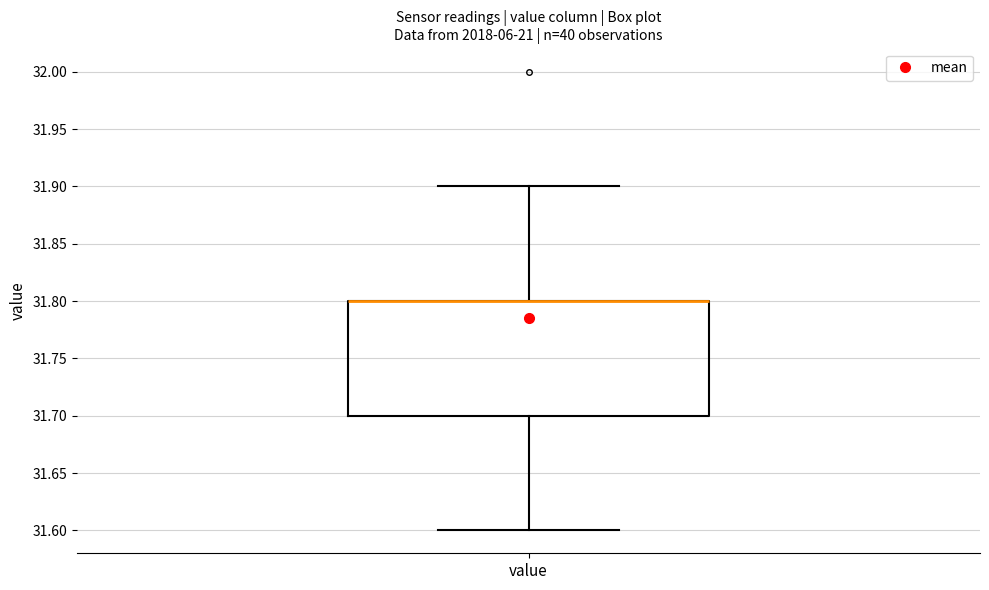

Where does the upper whisker of the box for value end on the y-axis? The values are not printed on the chart, so give them approximately, as read against the axis.

31.9